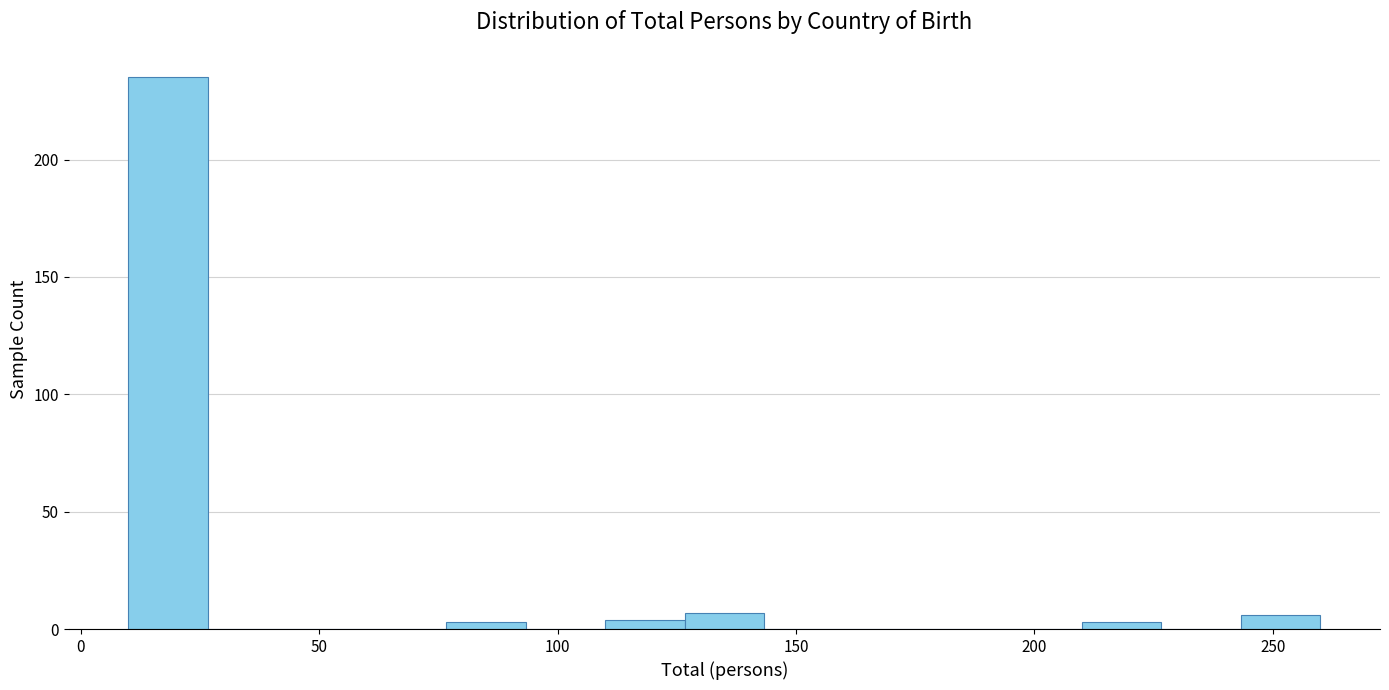

Read against the x-axis, roughly where is the centre of the tallest bar?

20